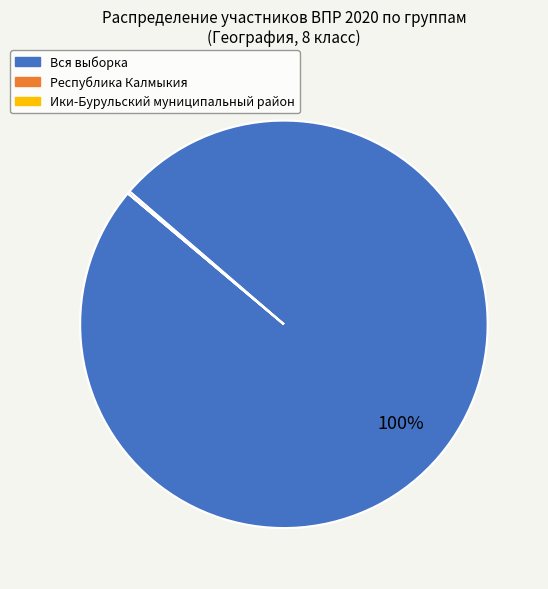

Is Вся выборка the majority of the pie?

Yes